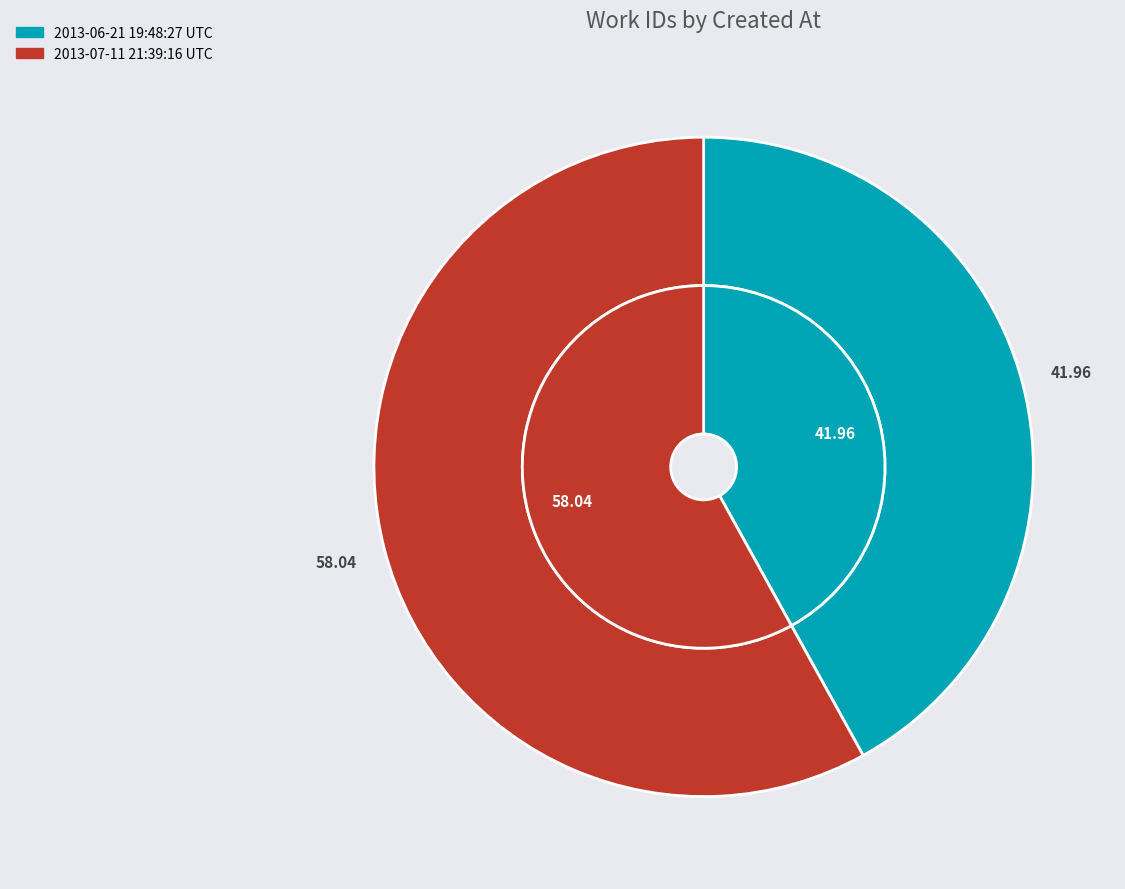

Which slice is the largest?

2013-07-11 21:39:16 UTC